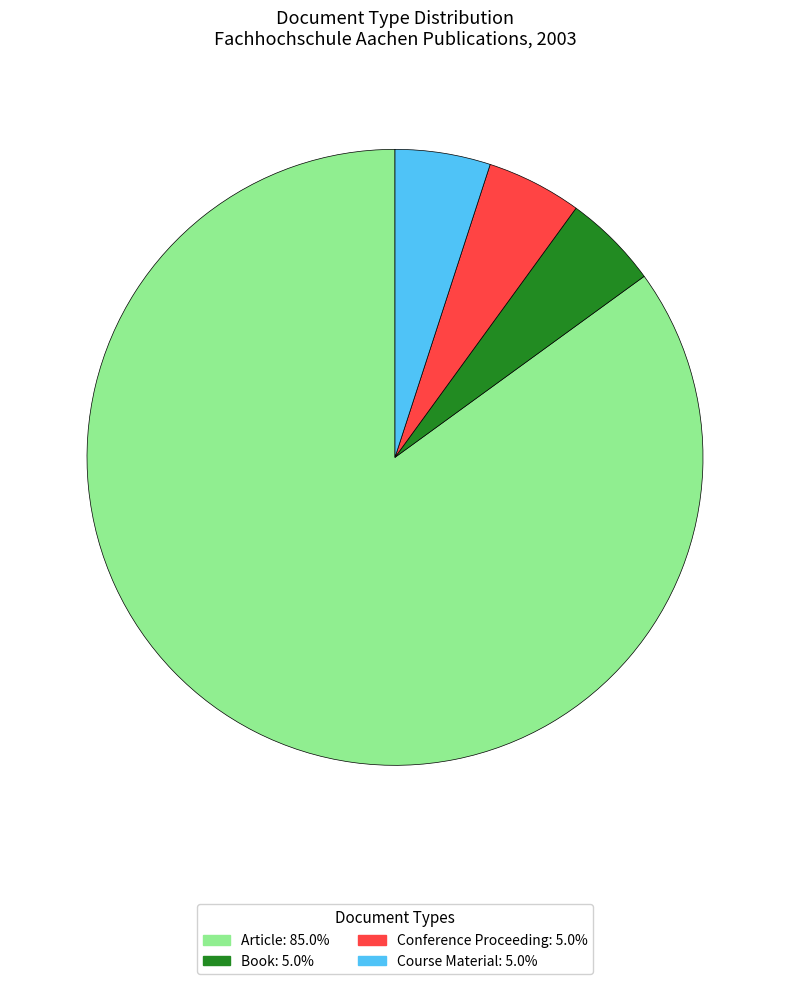

Is there any slice that represents more than half of the pie?

Yes